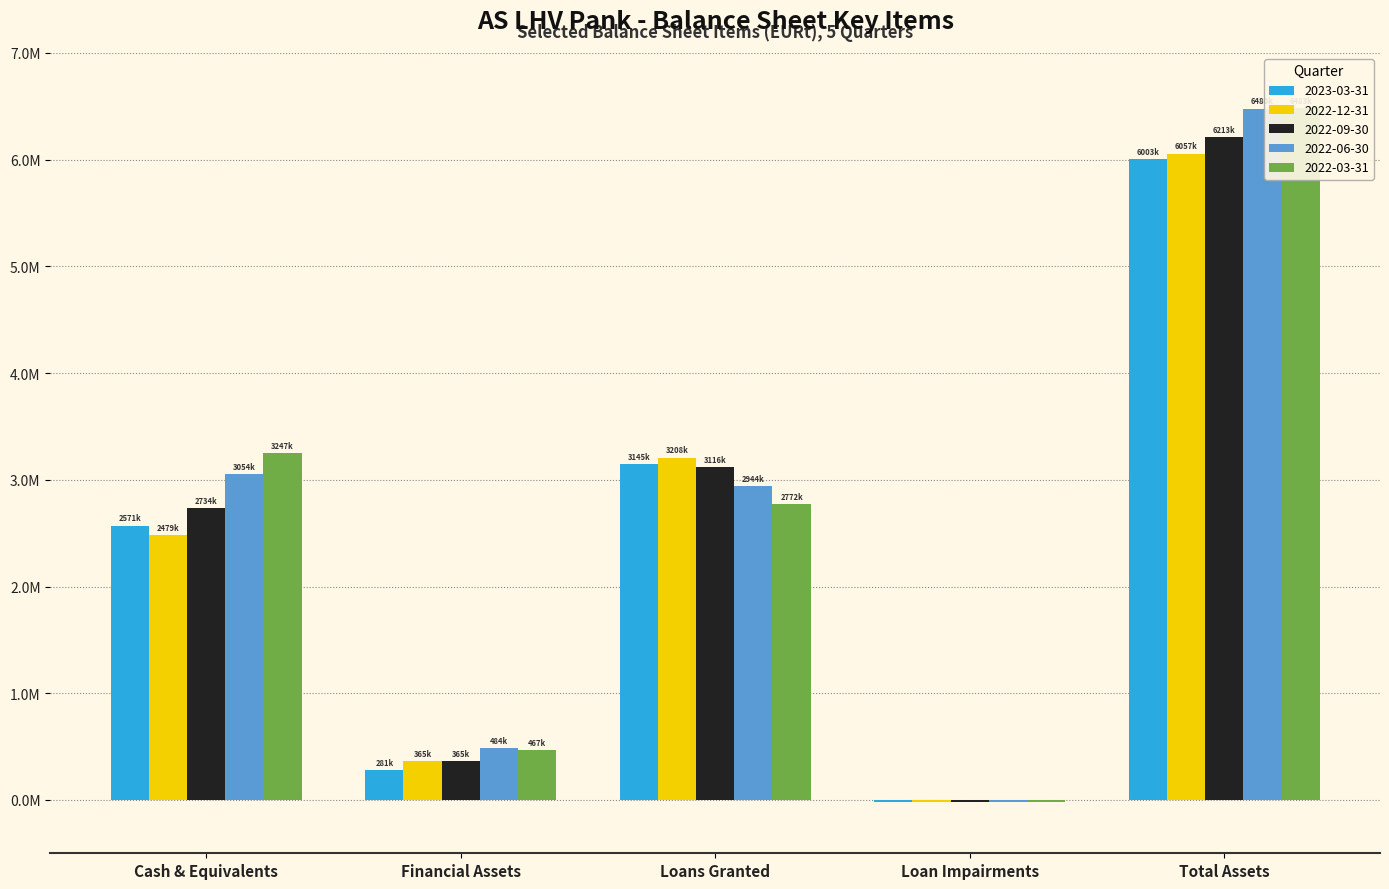

Reading left to right, list all the values displayed in this chart.

2023-03-31: 2571262.8	280907.5	3145248.4	-18318.8	6003063.0
2022-12-31: 2479239.9	364636.5	3207566.3	-20577.4	6056950.0
2022-09-30: 2733874.5	365083.4	3115555.4	-20537.1	6213044.3
2022-06-30: 3054203.5	484076.8	2943536.8	-18837.8	6479772.6
2022-03-31: 3246988.5	467077.1	2771766.9	-19244.4	6482623.0